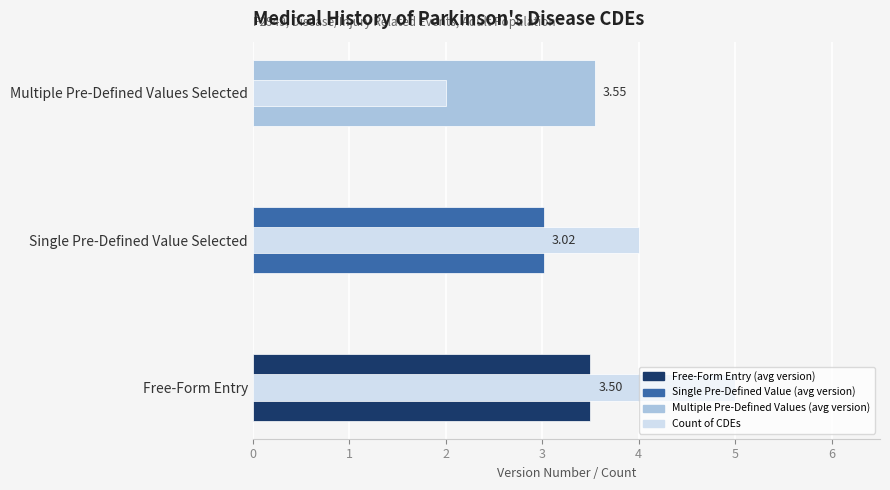

Reading left to right, what are all the values shown in this chart?

Avg Version Number: 3.5	3.0	3.5
Count of CDEs: 5.0	4.0	2.0